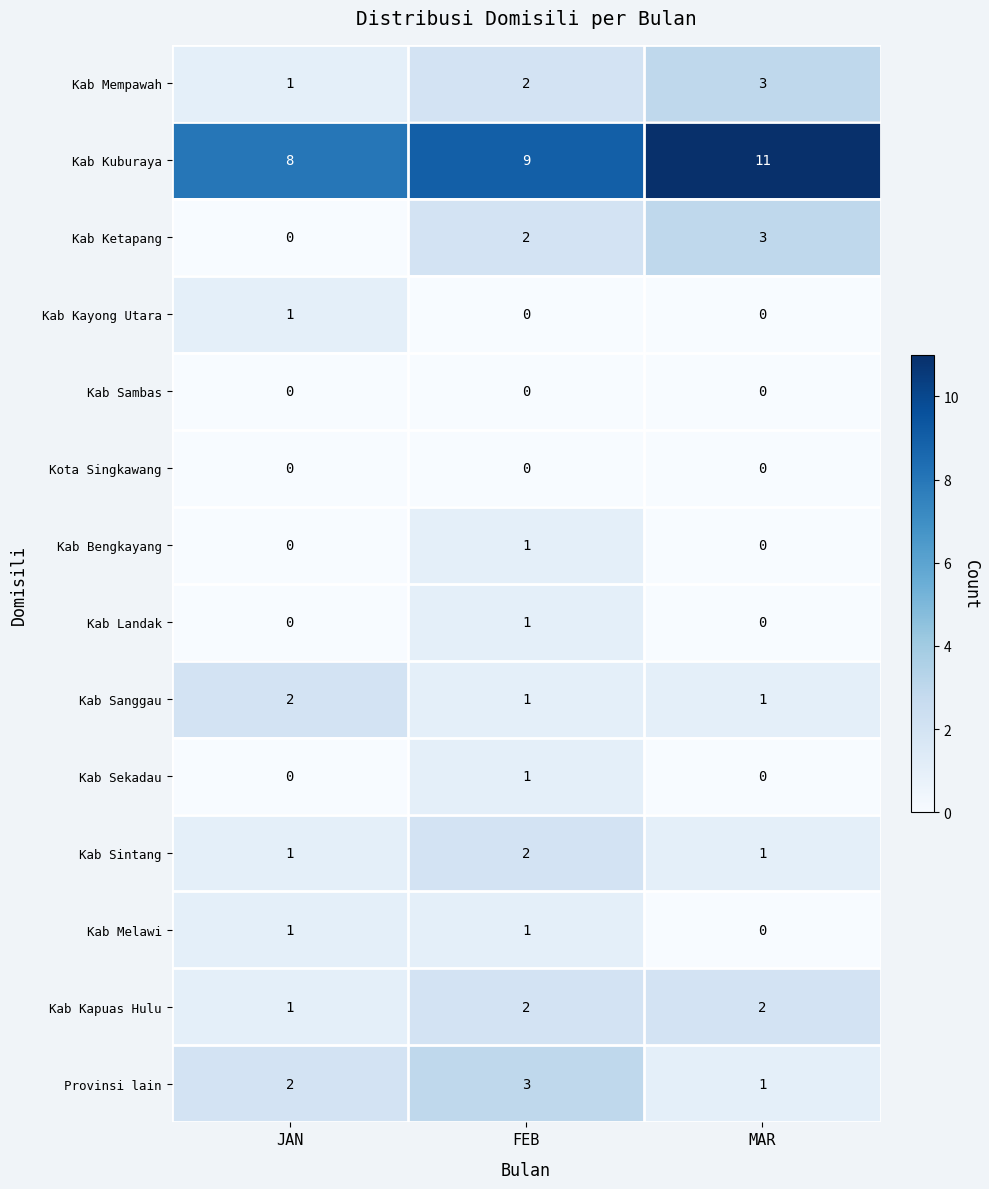

What is the greatest value displayed?

11